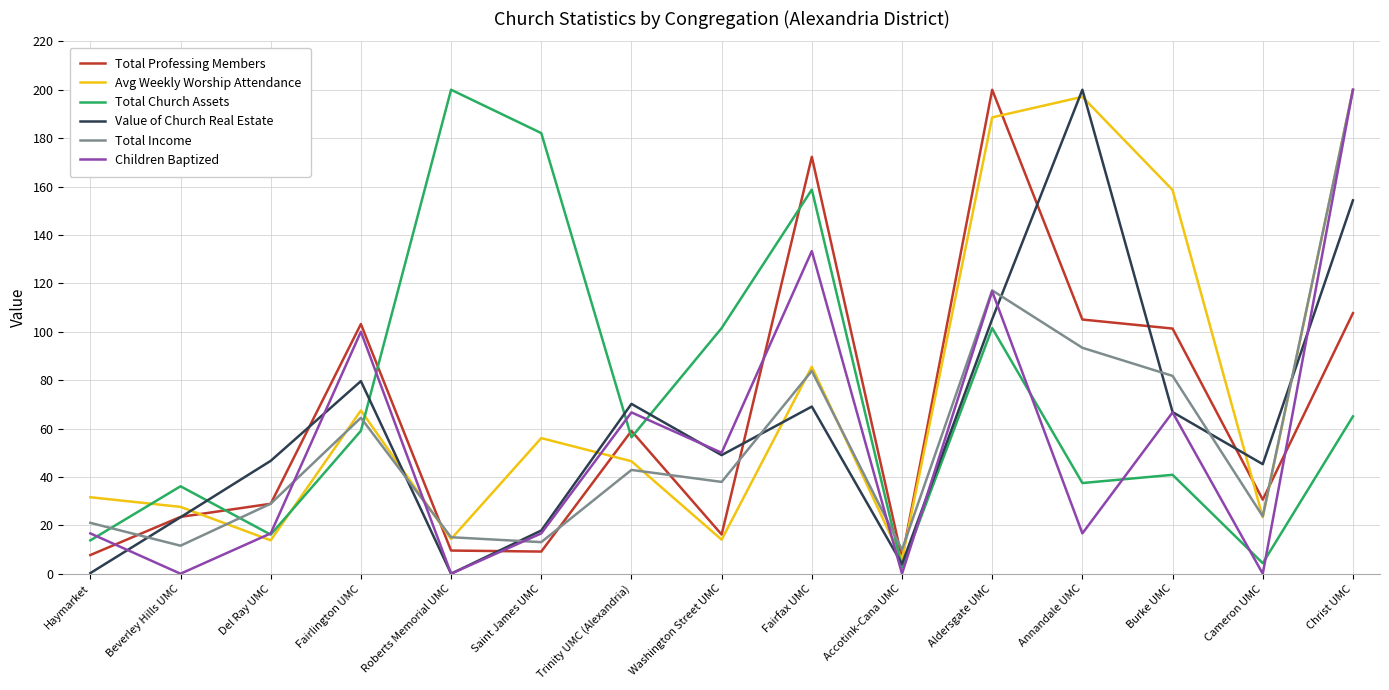

How many values in the Avg Weekly Worship Attendance series are below 46?

7